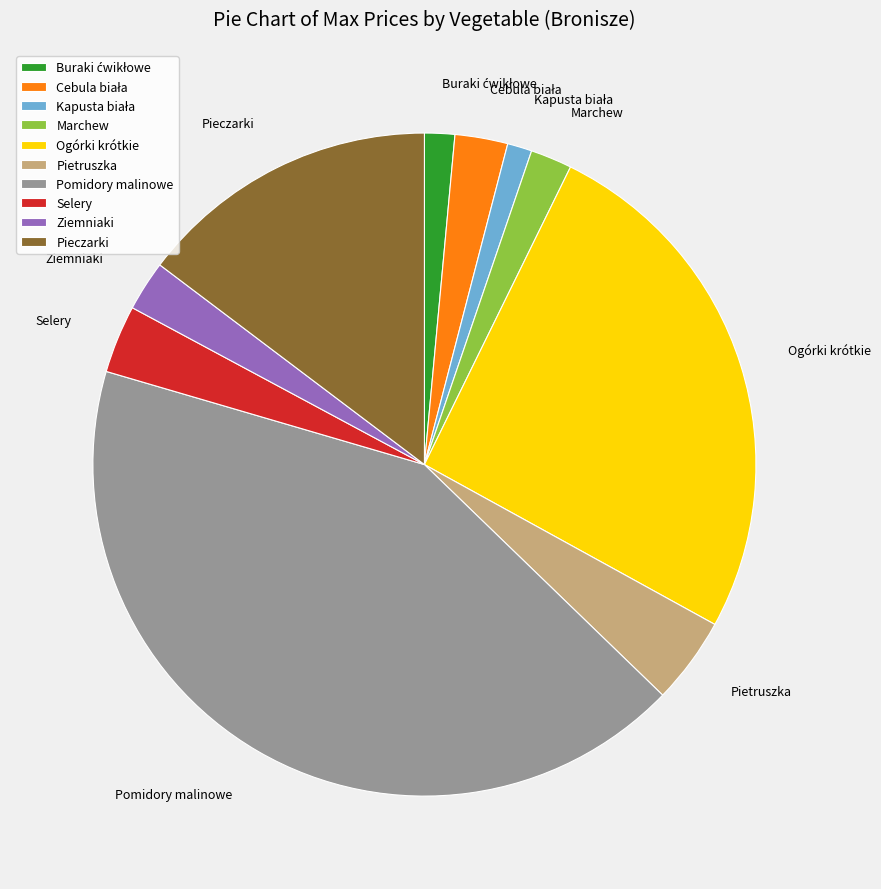

How many slices are in this pie chart?

10